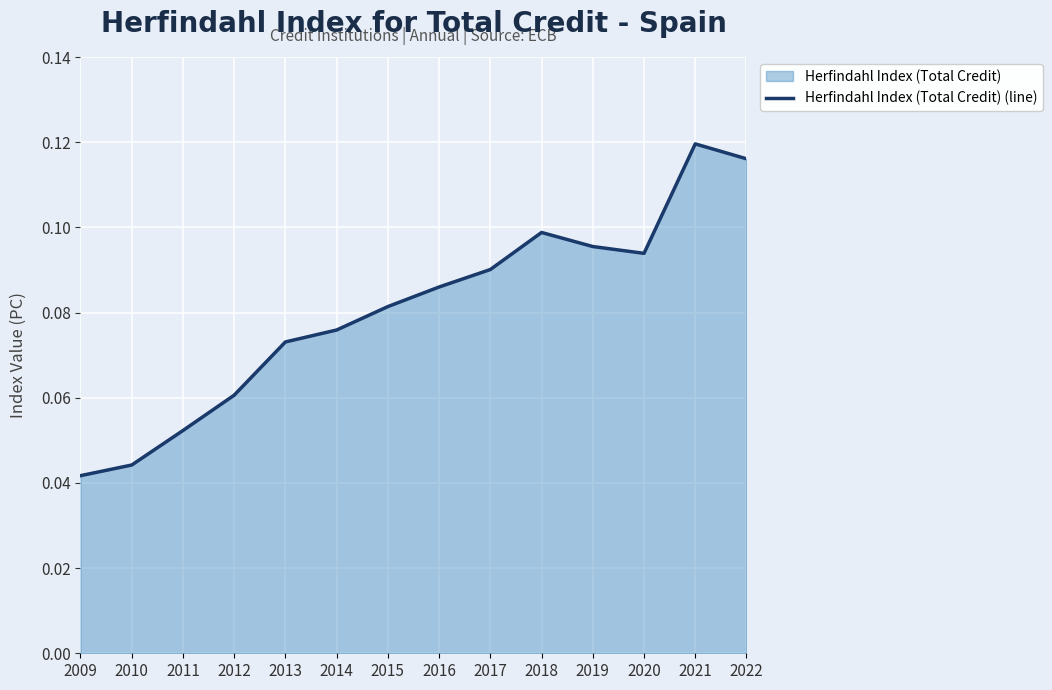

List the labels in order of value, smallest first.

2009, 2010, 2011, 2012, 2013, 2014, 2015, 2016, 2017, 2020, 2019, 2018, 2022, 2021